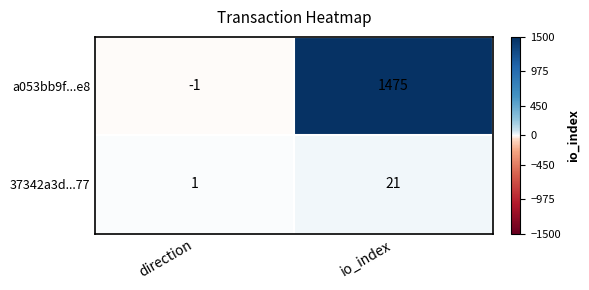

How many distinct data groups are displayed?

2